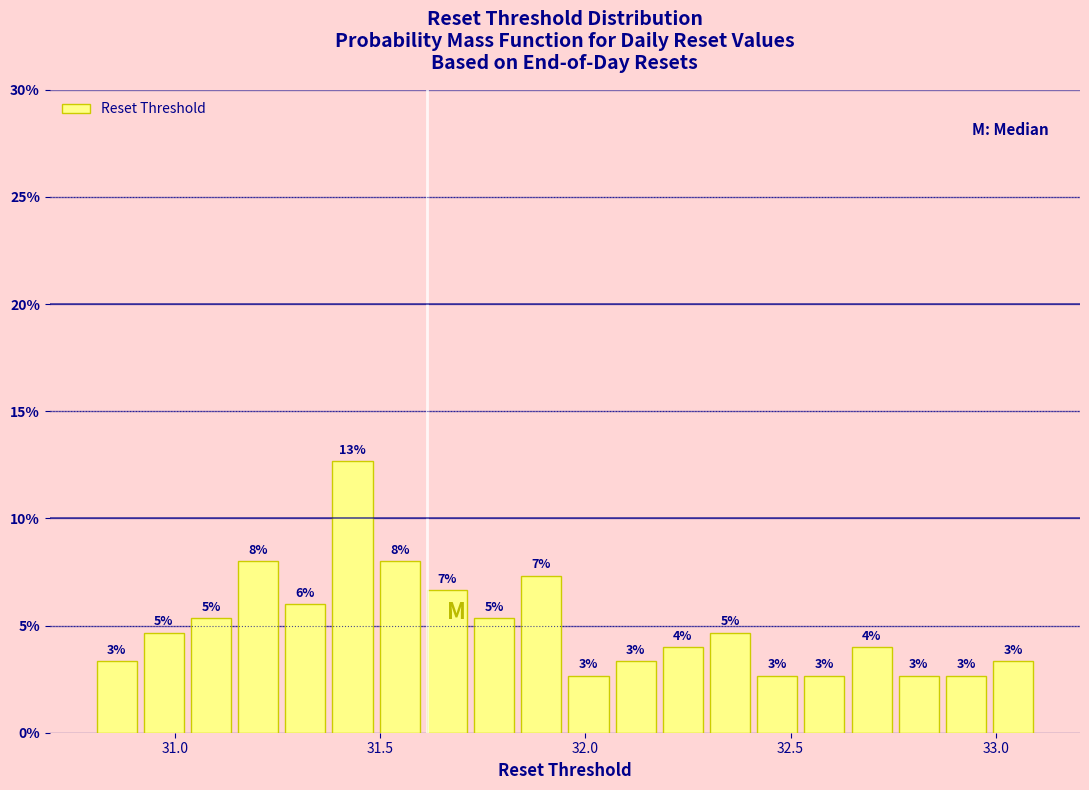

Read against the x-axis, roughly where is the centre of the tallest bar?

31.45